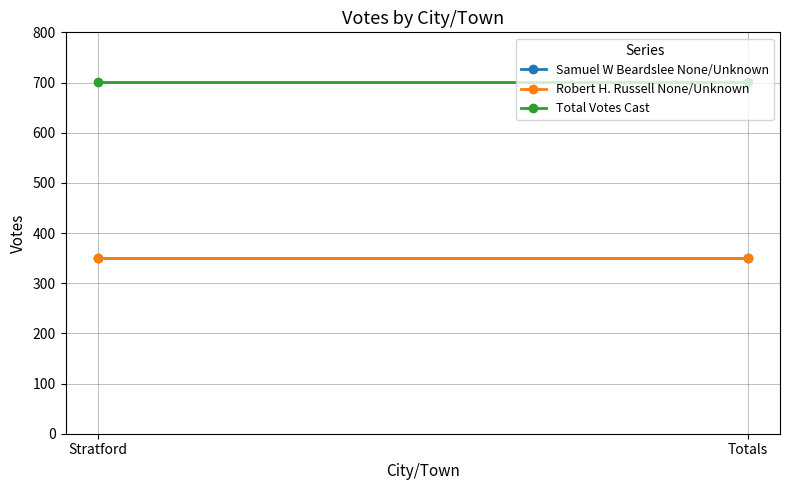

How many lines are shown in the chart?

3